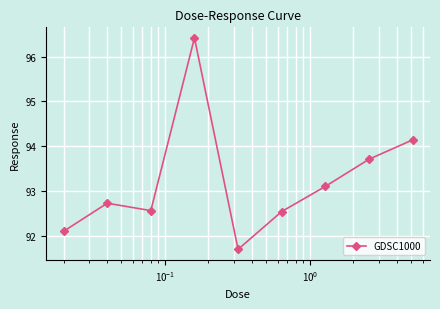

What is the value of the 3rd point from the left?

92.6